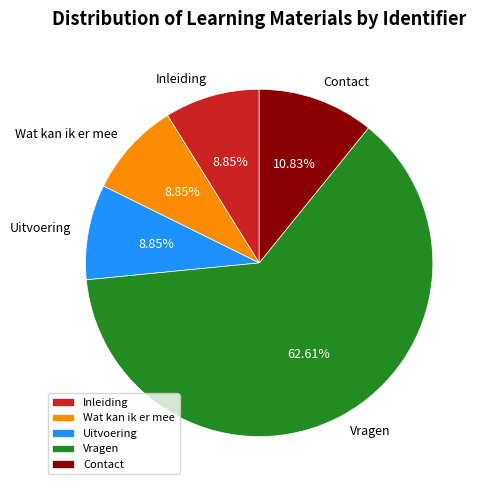

What is the ratio of the value at Contact to the value at Uitvoering?

1.2